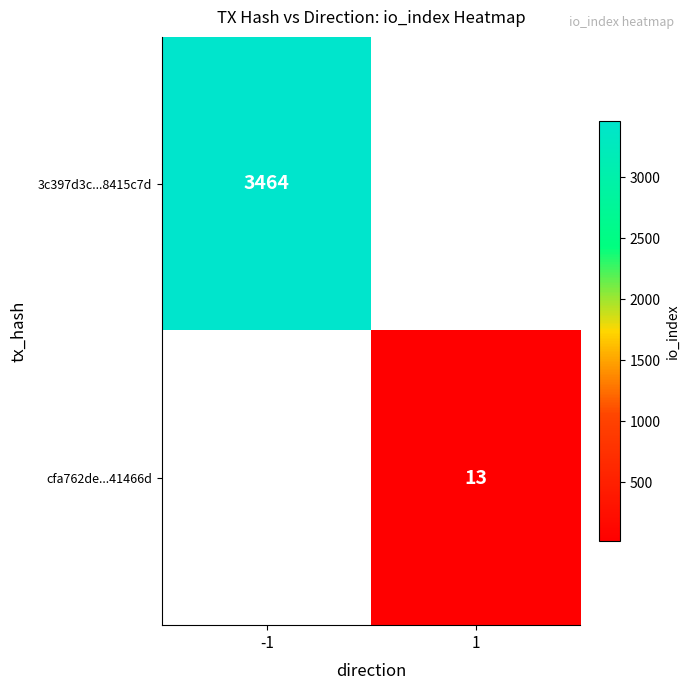

True or false: cfa762de...41466d has a value of 13 at 1.

True